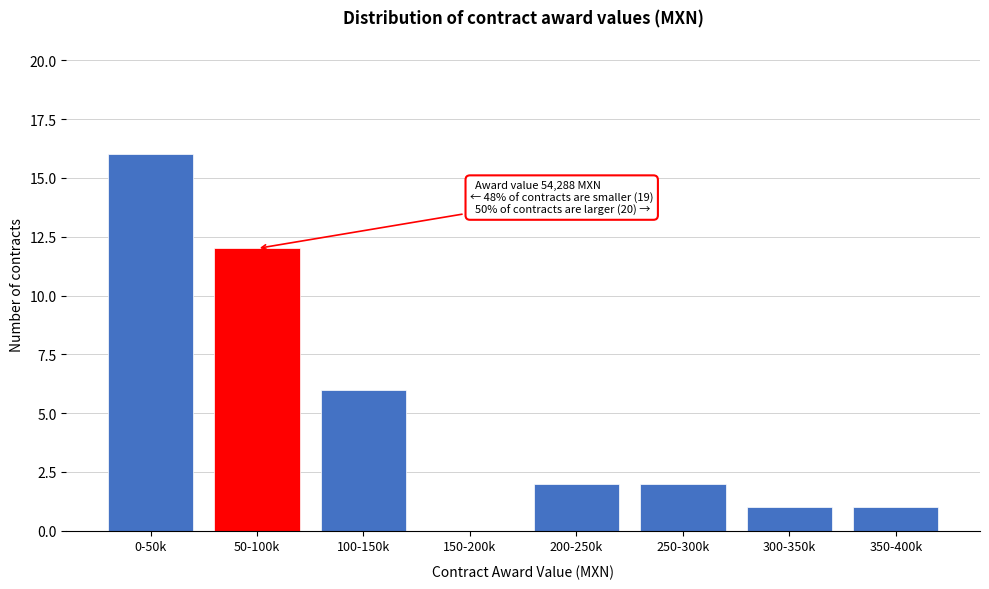

Reading right to left, transcribe all the data shown in this chart.

350-400k=1	300-350k=1	250-300k=2	200-250k=2	150-200k=0	100-150k=6	50-100k=12	0-50k=16